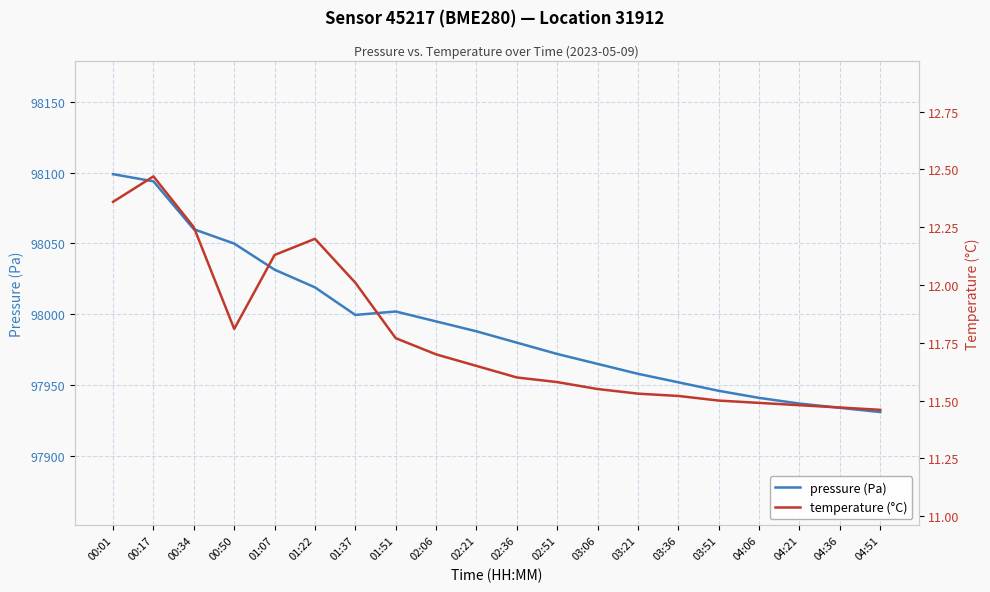

At which label is temperature (°C) closest to 11?

04:51